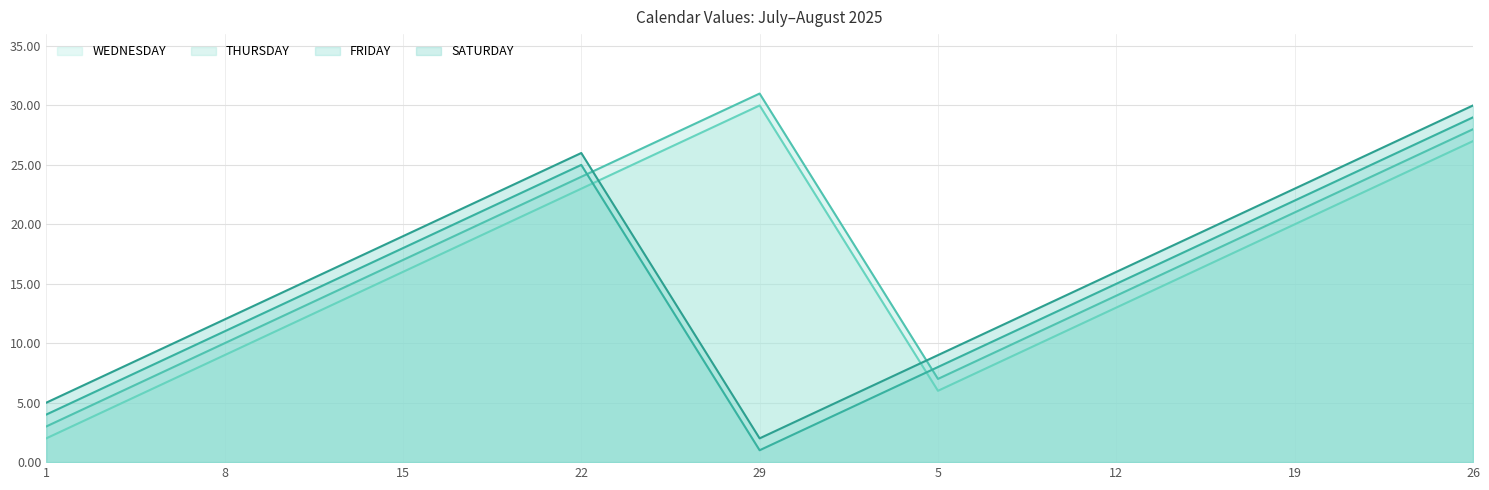

List the labels in order of SATURDAY line value, smallest first.

29, 1, 5, 8, 12, 15, 19, 22, 26